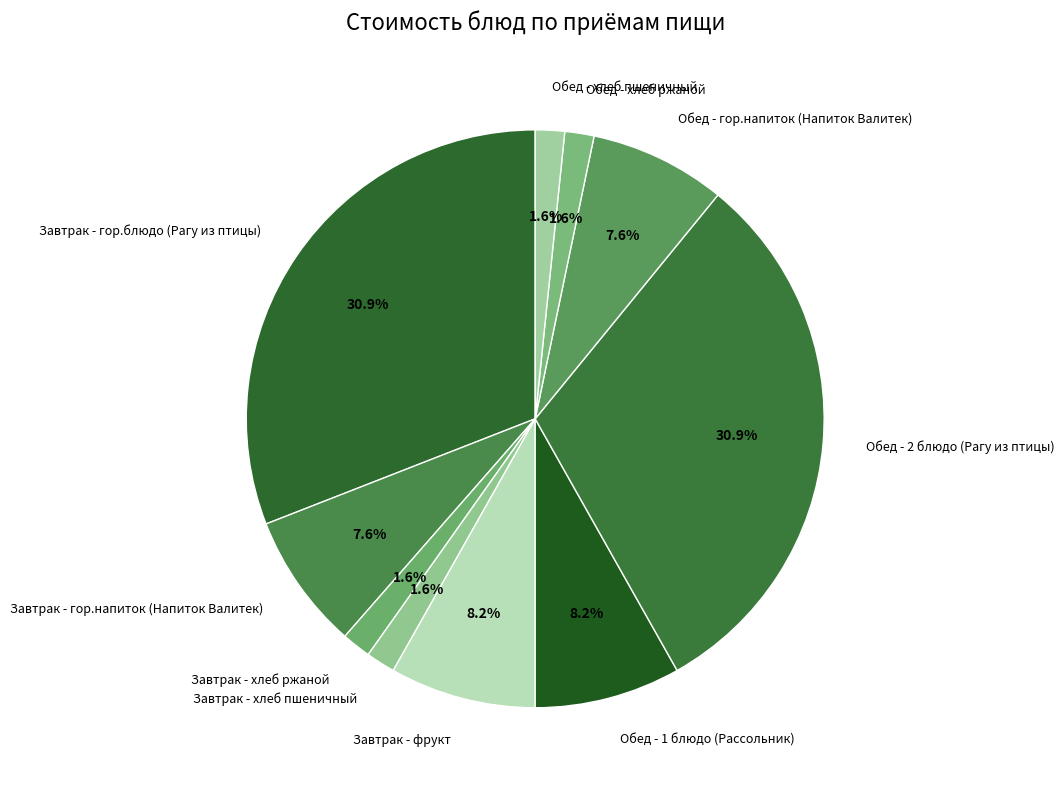

The Завтрак - фрукт slice represents 1% of the pie. True or false?

False